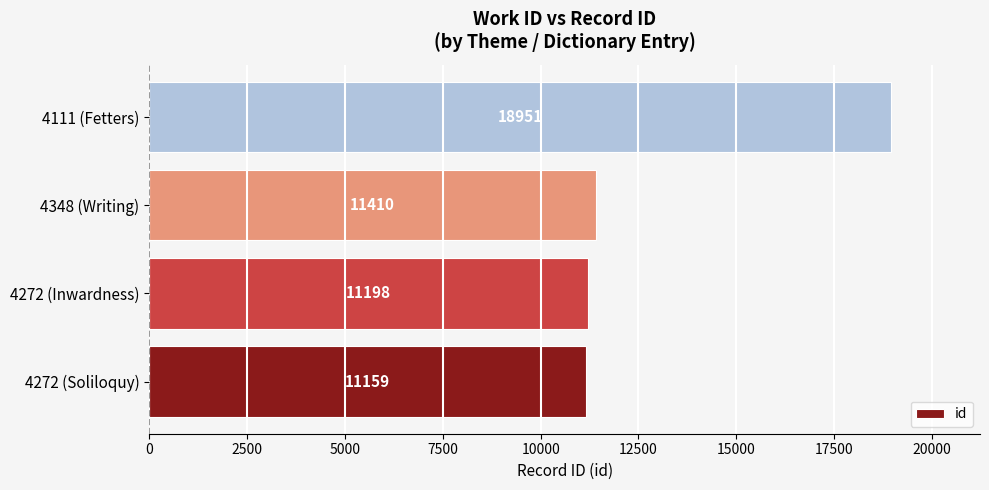

How many data points are less than 11410?

2